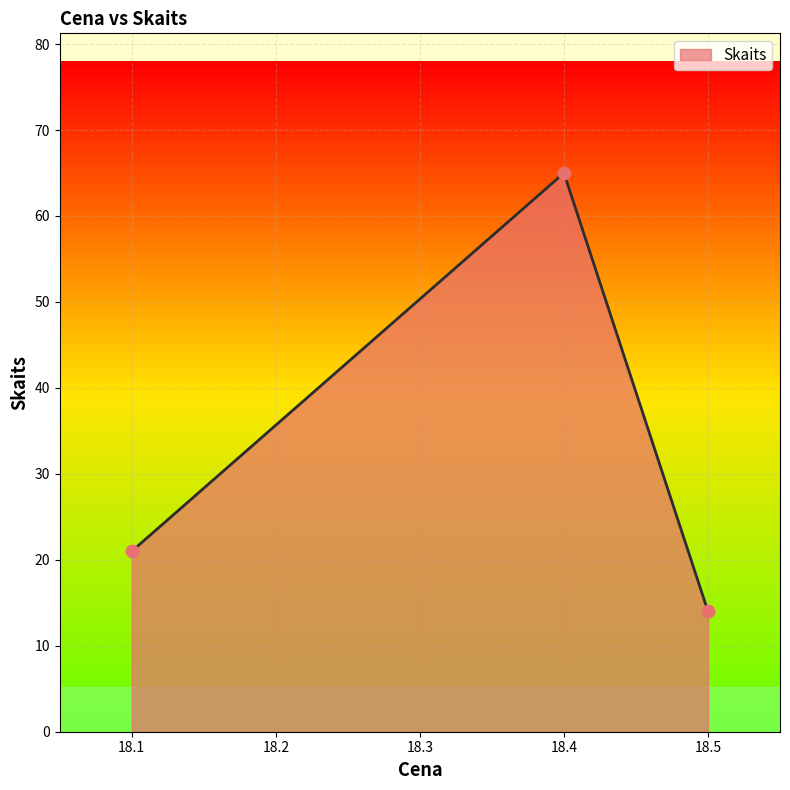

What is the ratio of the value at 18.5 to the value at 18.1?

0.7